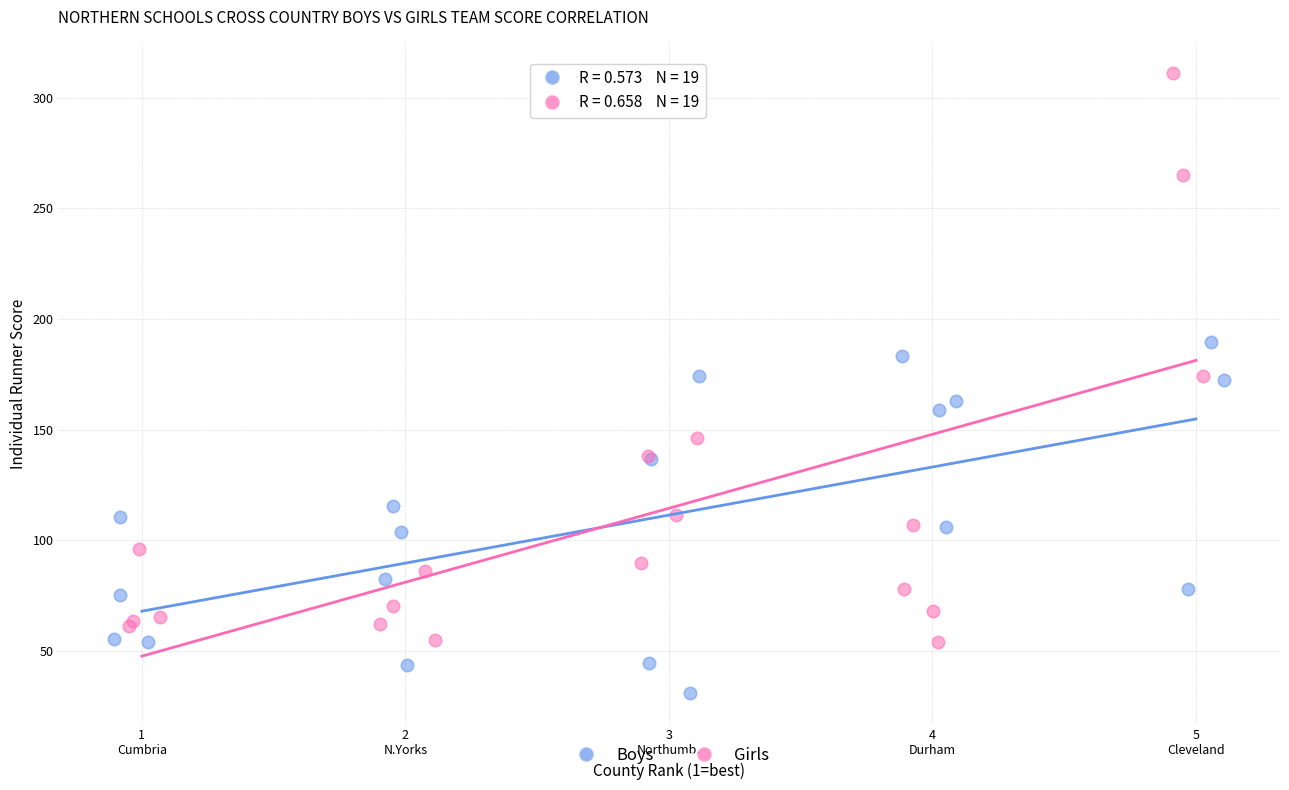

Which series has the largest Y range (max minus min)?

Girls